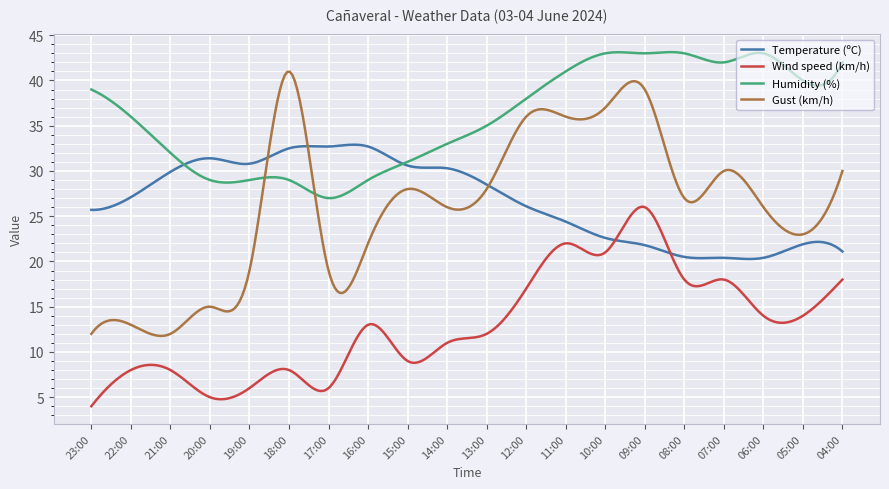

True or false: Wind speed (km/h) and Humidity (%) intersect in this chart.

False